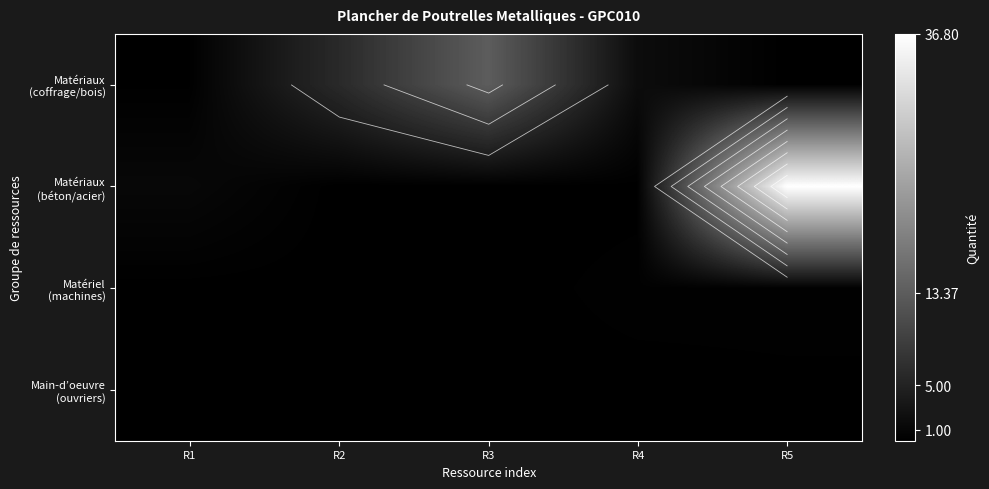

What is the total value across all series at R2?

6.1